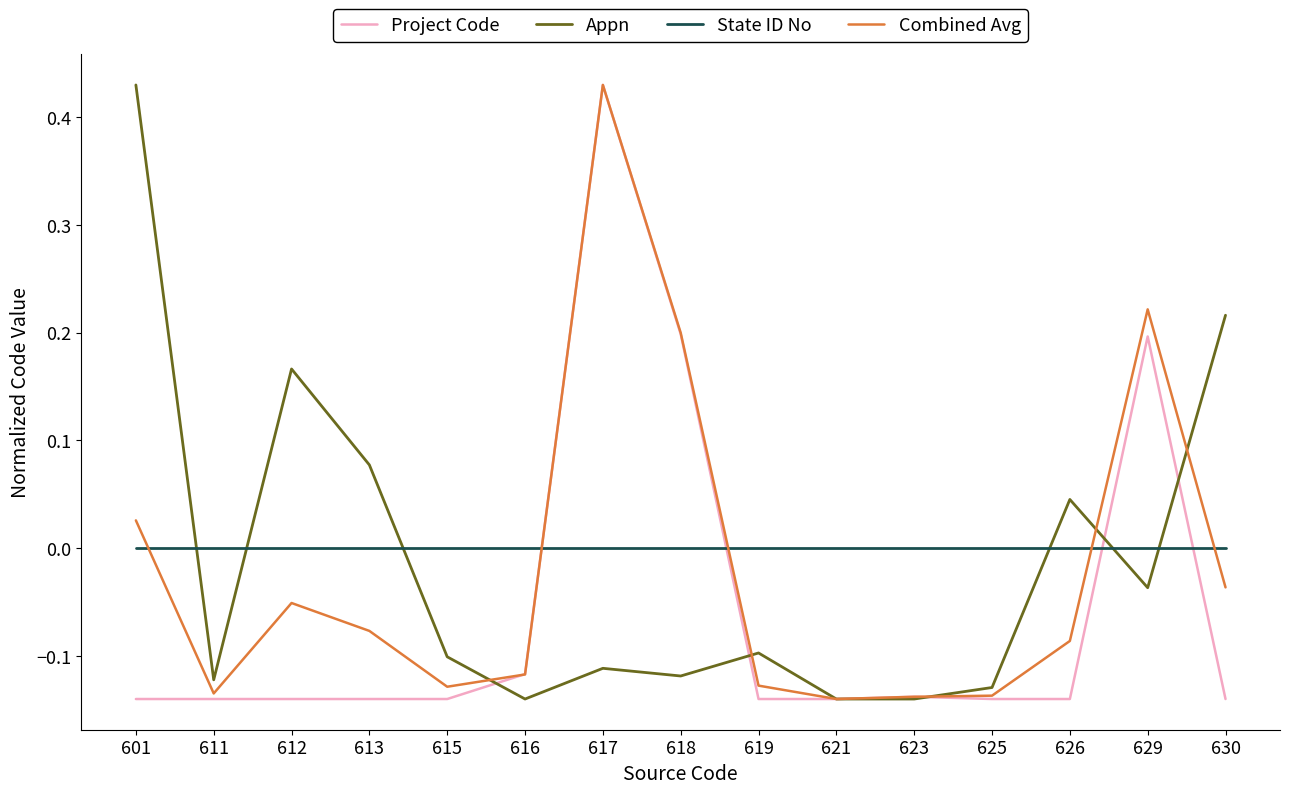

Is it true that Combined Avg equals -0.1 at 611?

True